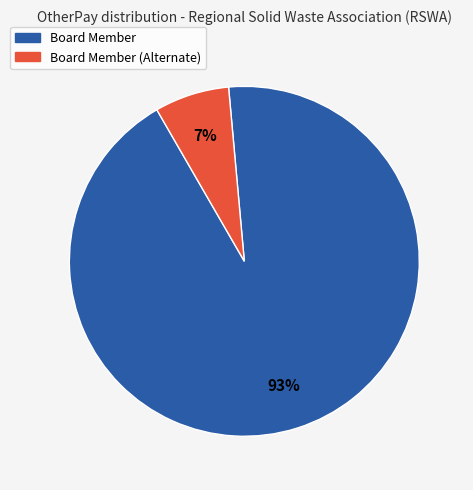

Rank the categories by value from highest to lowest.

Board Member, Board Member (Alternate)